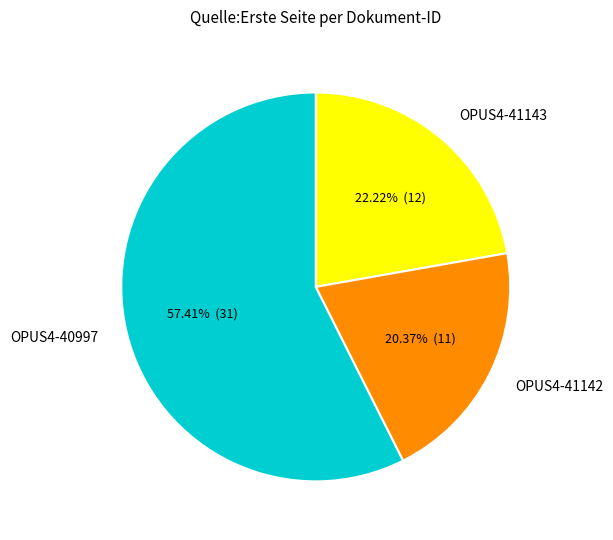

Which has a higher value, OPUS4-41143 or OPUS4-40997?

OPUS4-40997